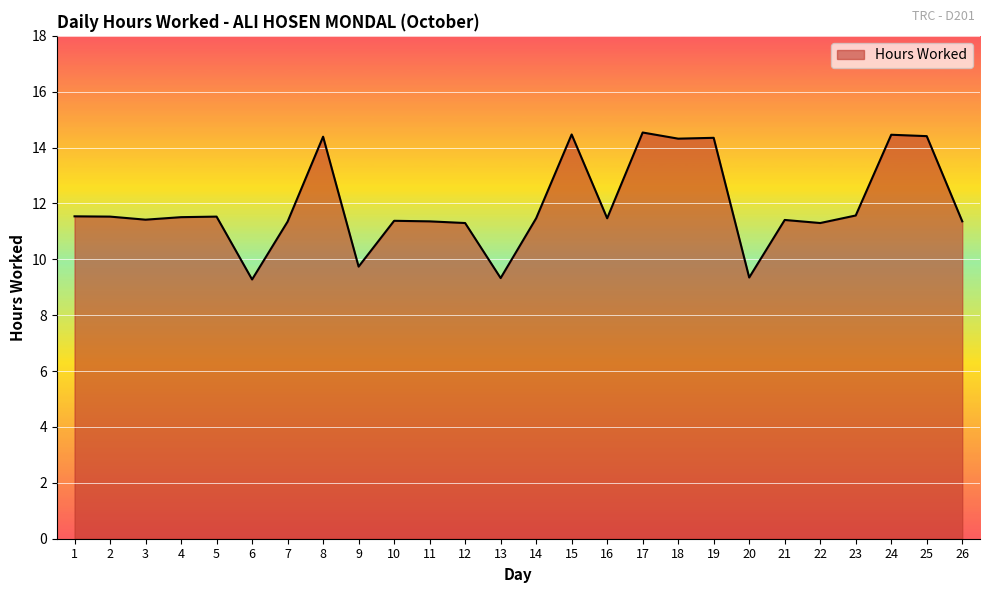

What is the difference between the maximum and minimum values?

5.3